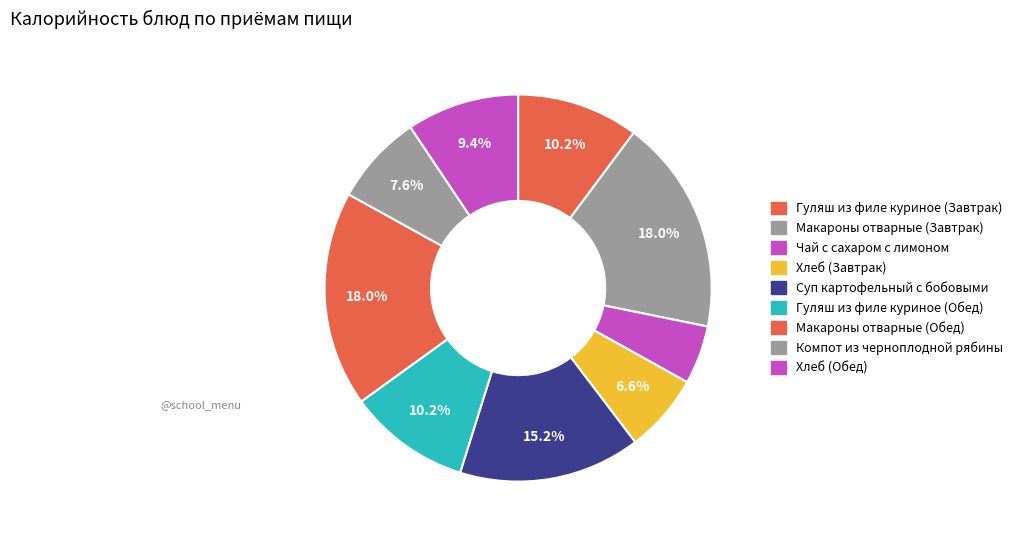

Which category has the biggest portion of the pie?

Макароны отварные (Завтрак)